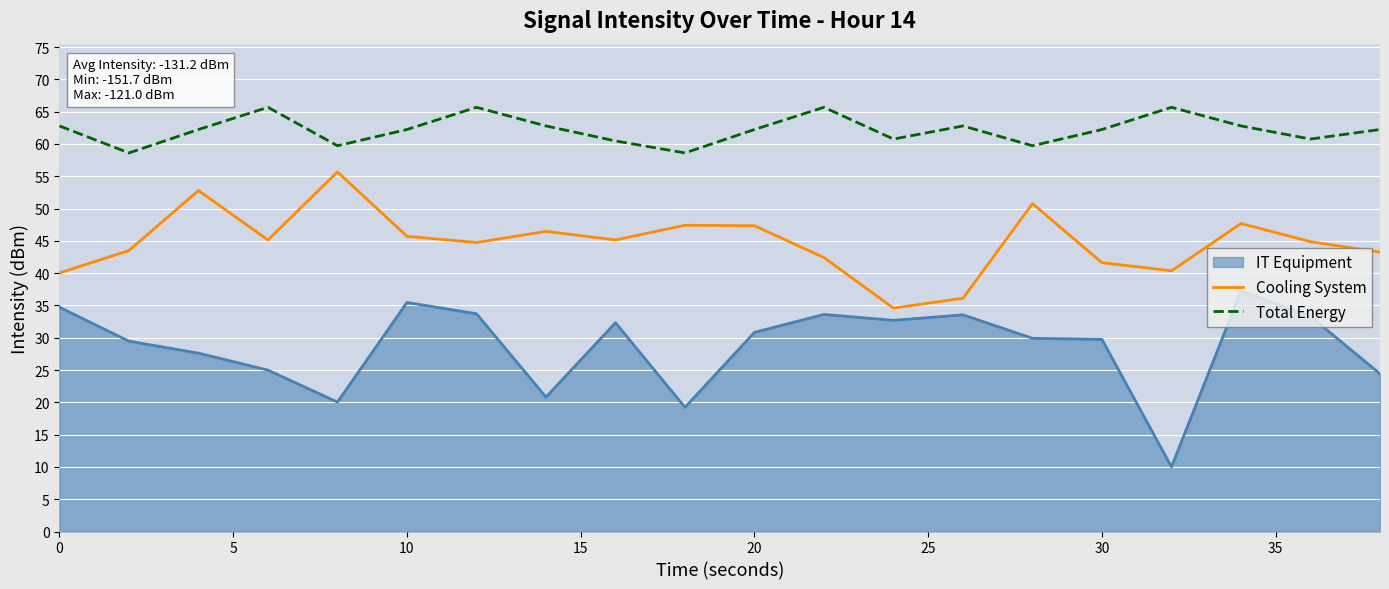

How many data points in Total Energy are less than 62?

7